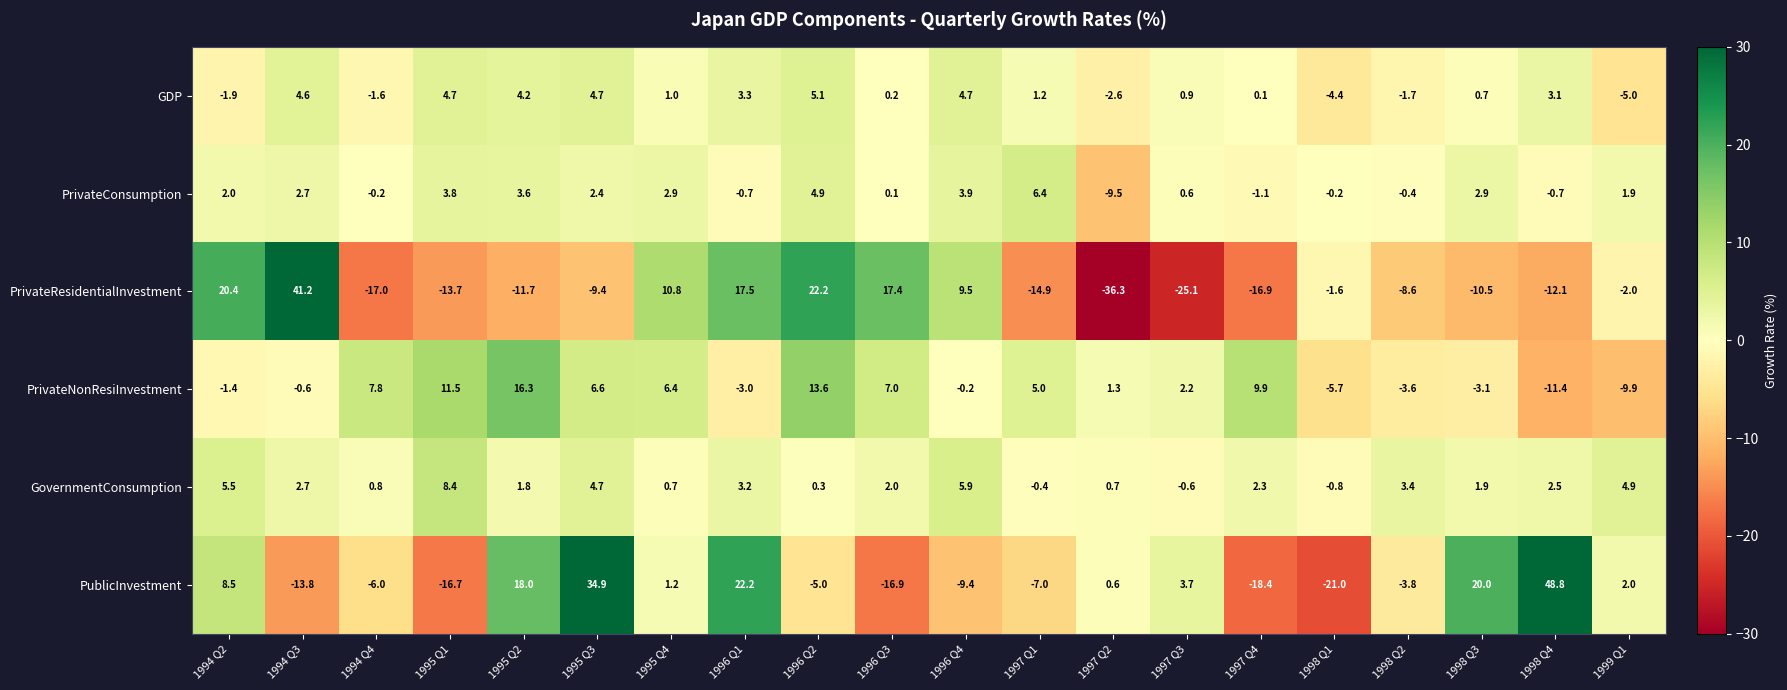

What is the difference between the maximum and second lowest values in the GDP series?

9.5